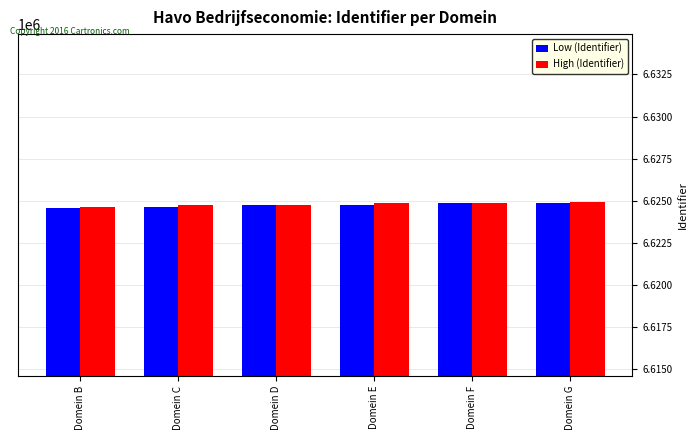

What value does the High (Identifier) series have at Domein F?

6624864